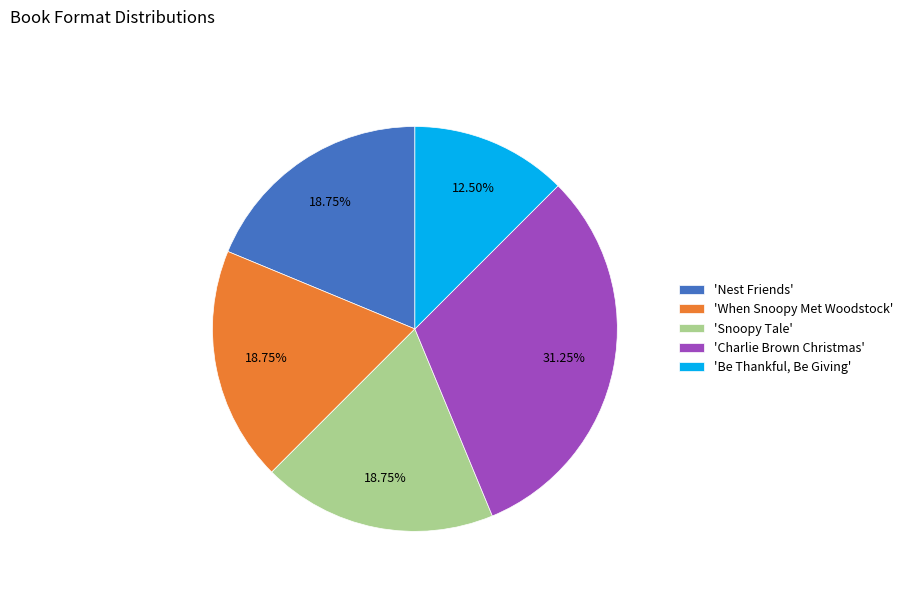

Does any single category account for the majority?

No